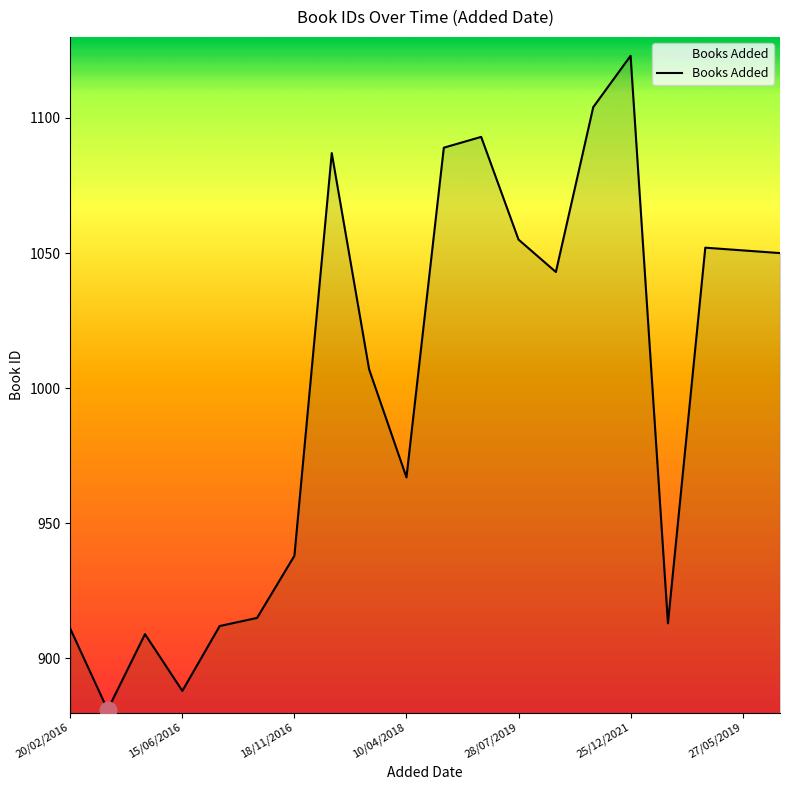

What is the difference between the maximum and minimum values?

242